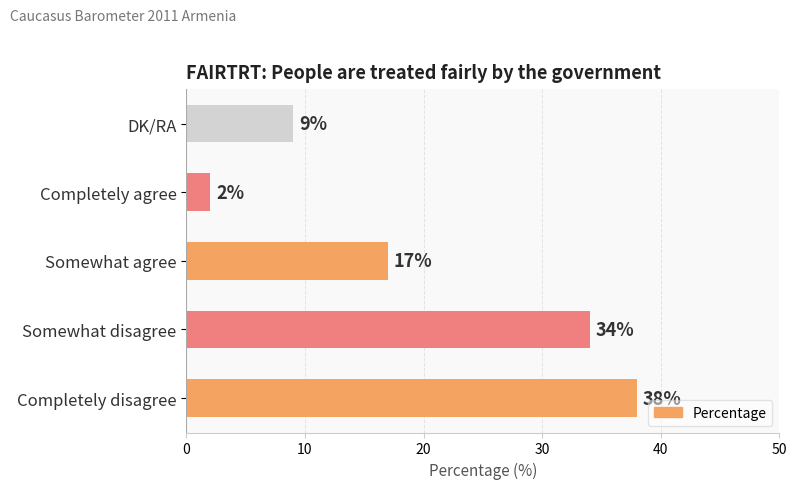

The chart shows a value of 48 at Somewhat disagree. True or false?

False